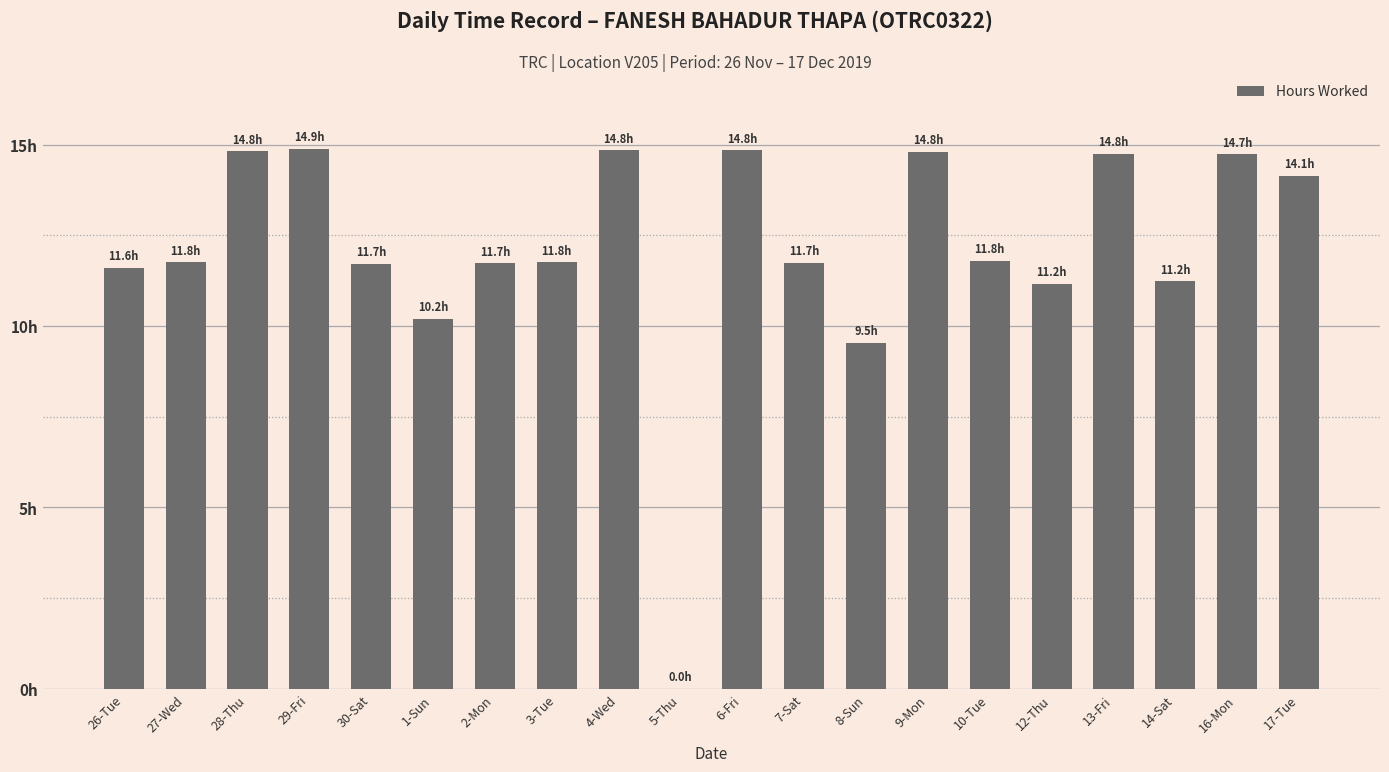

What is the ratio of the value at 12-Thu to the value at 17-Tue?

0.8